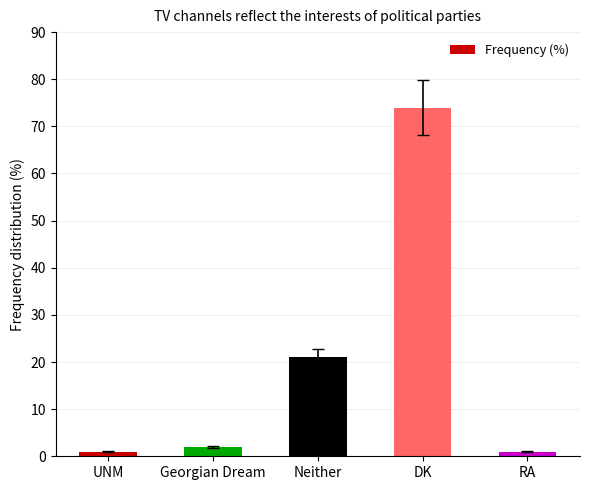

Approximately how many times larger is the value at Neither compared to RA?

21.0